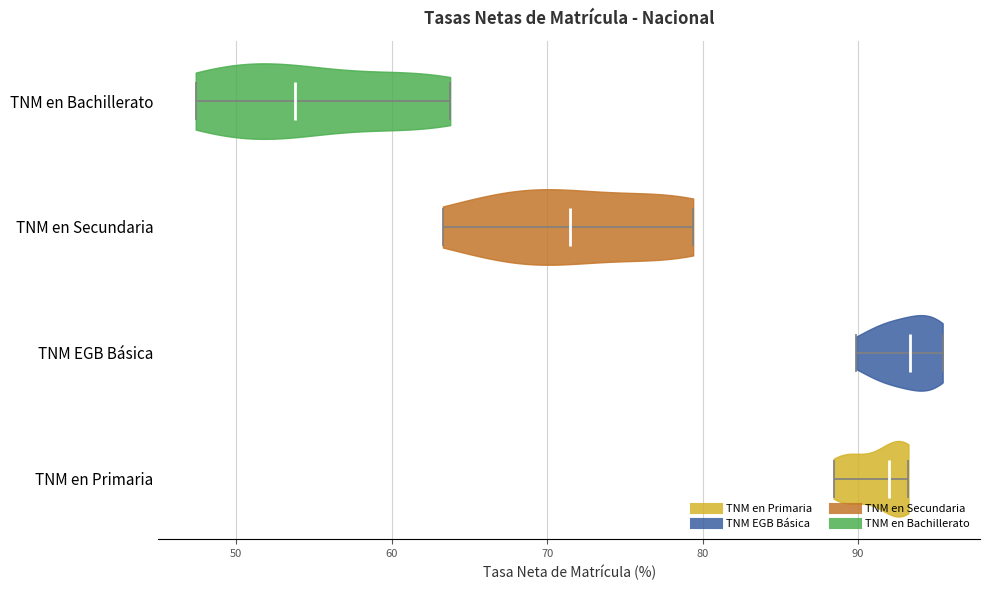

What is the lowest point the violin for TNM en Secundaria reaches on the x-axis? The values are not printed on the chart, so give them approximately, as read against the axis.

63